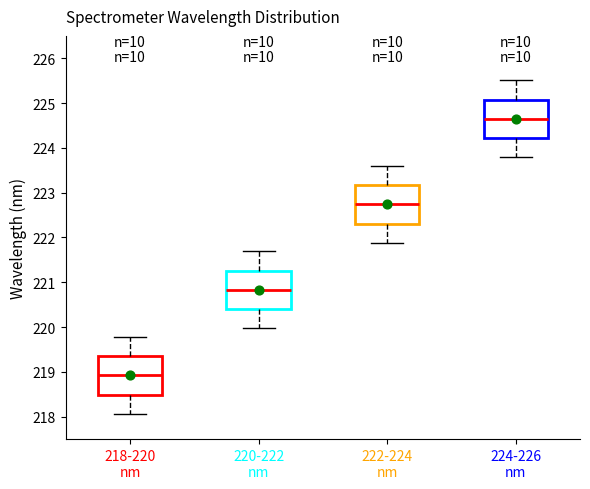

Reading left to right, transcribe this box plot: for each box, give where its median line is, the range the box spans, and where its two whiskers end, as read against the y-axis. The values are not printed on the chart, so give them approximately, as read against the axis.

218-220 nm: median 218.9, box 218.5 to 219.4, whiskers 218.1 to 219.8
220-222 nm: median 220.8, box 220.4 to 221.3, whiskers 220.0 to 221.7
222-224 nm: median 222.7, box 222.3 to 223.2, whiskers 221.9 to 223.6
224-226 nm: median 224.6, box 224.2 to 225.1, whiskers 223.8 to 225.5